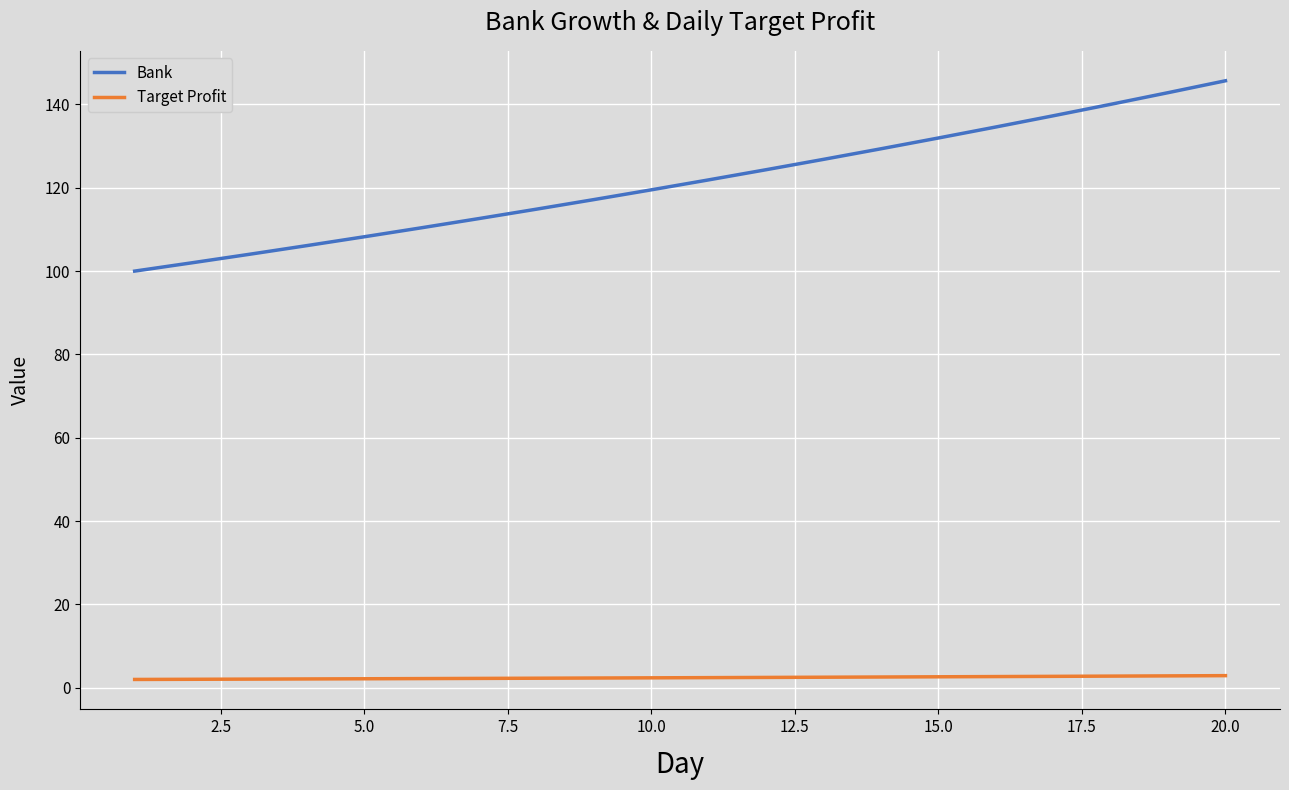

List the series in order of their peak value, lowest first.

Target Profit, Bank